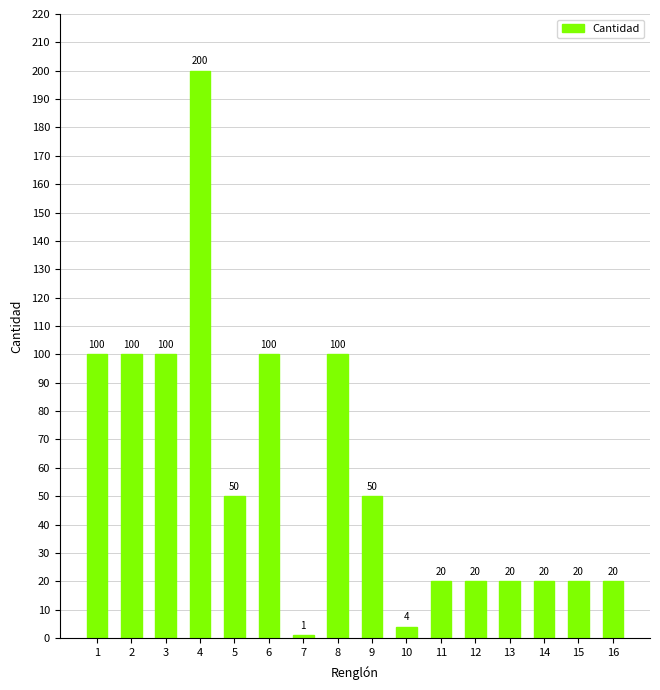

True or false: the data shows 179 at 2.

False